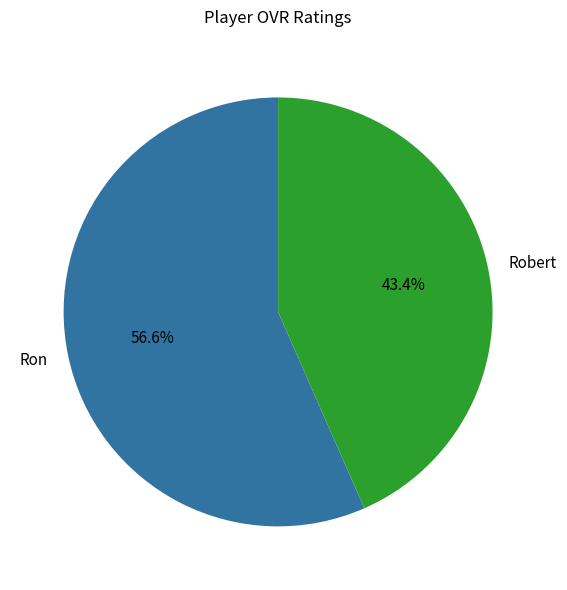

To the nearest percent, what is the difference between the largest and smallest slice percentages?

13%